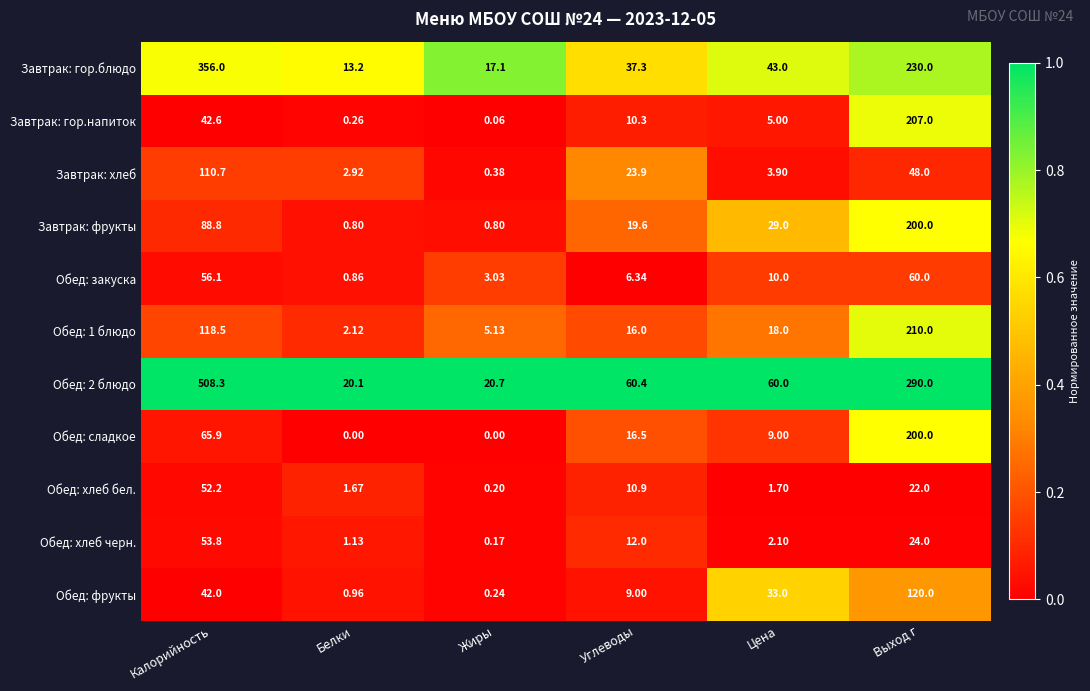

Rank the categories by Обед: хлеб черн. value from lowest to highest.

Жиры, Белки, Цена, Углеводы, Выход г, Калорийность